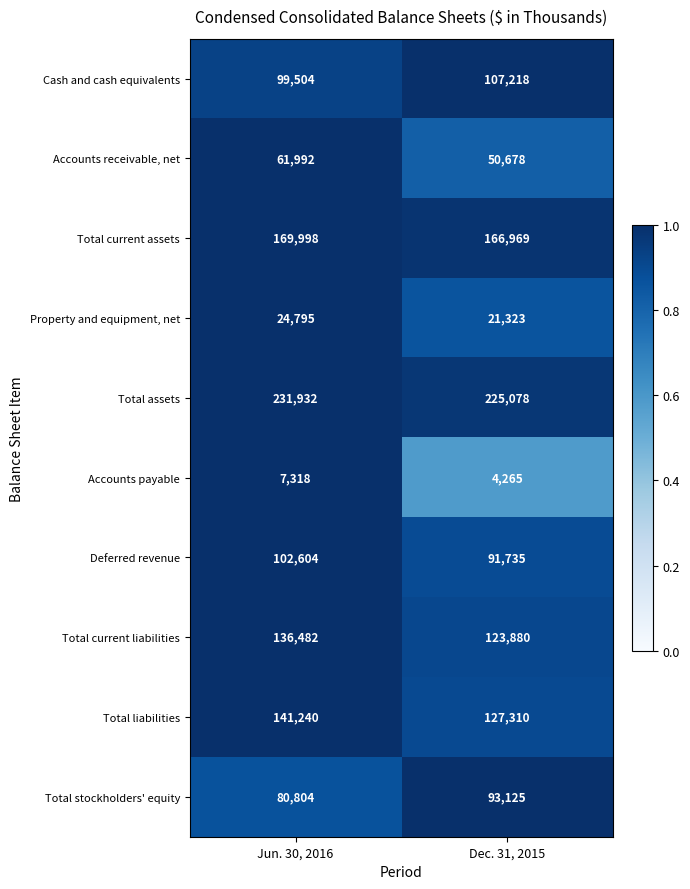

Reading left to right, extract all data points from this chart.

Cash and cash equivalents: Jun. 30, 2016=99504	Dec. 31, 2015=107218
Accounts receivable, net: Jun. 30, 2016=61992	Dec. 31, 2015=50678
Total current assets: Jun. 30, 2016=169998	Dec. 31, 2015=166969
Property and equipment, net: Jun. 30, 2016=24795	Dec. 31, 2015=21323
Total assets: Jun. 30, 2016=231932	Dec. 31, 2015=225078
Accounts payable: Jun. 30, 2016=7318	Dec. 31, 2015=4265
Deferred revenue: Jun. 30, 2016=102604	Dec. 31, 2015=91735
Total current liabilities: Jun. 30, 2016=136482	Dec. 31, 2015=123880
Total liabilities: Jun. 30, 2016=141240	Dec. 31, 2015=127310
Total stockholders' equity: Jun. 30, 2016=80804	Dec. 31, 2015=93125